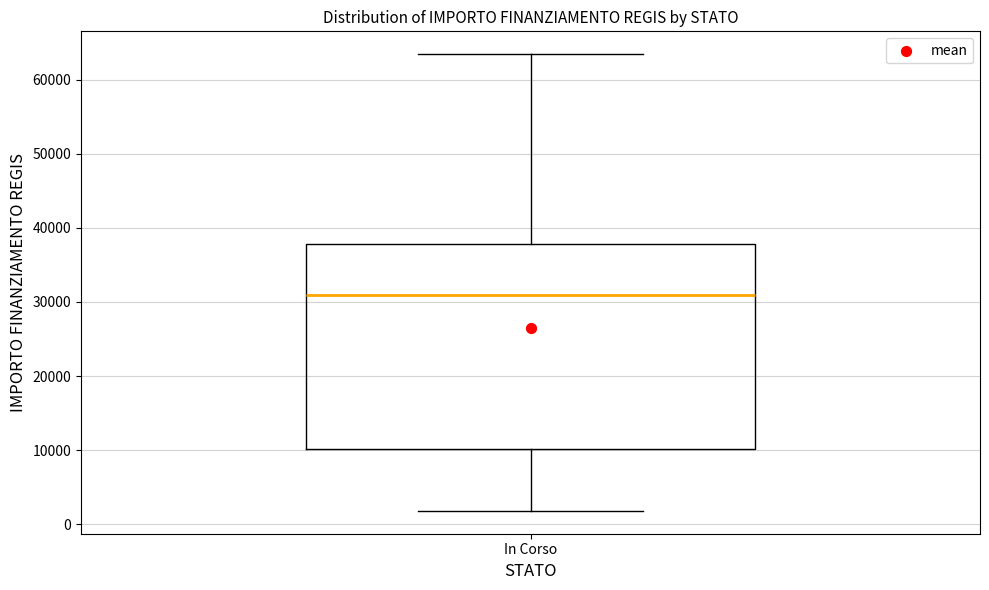

Where does the median line of the box for In Corso sit on the y-axis? The values are not printed on the chart, so give them approximately, as read against the axis.

31000